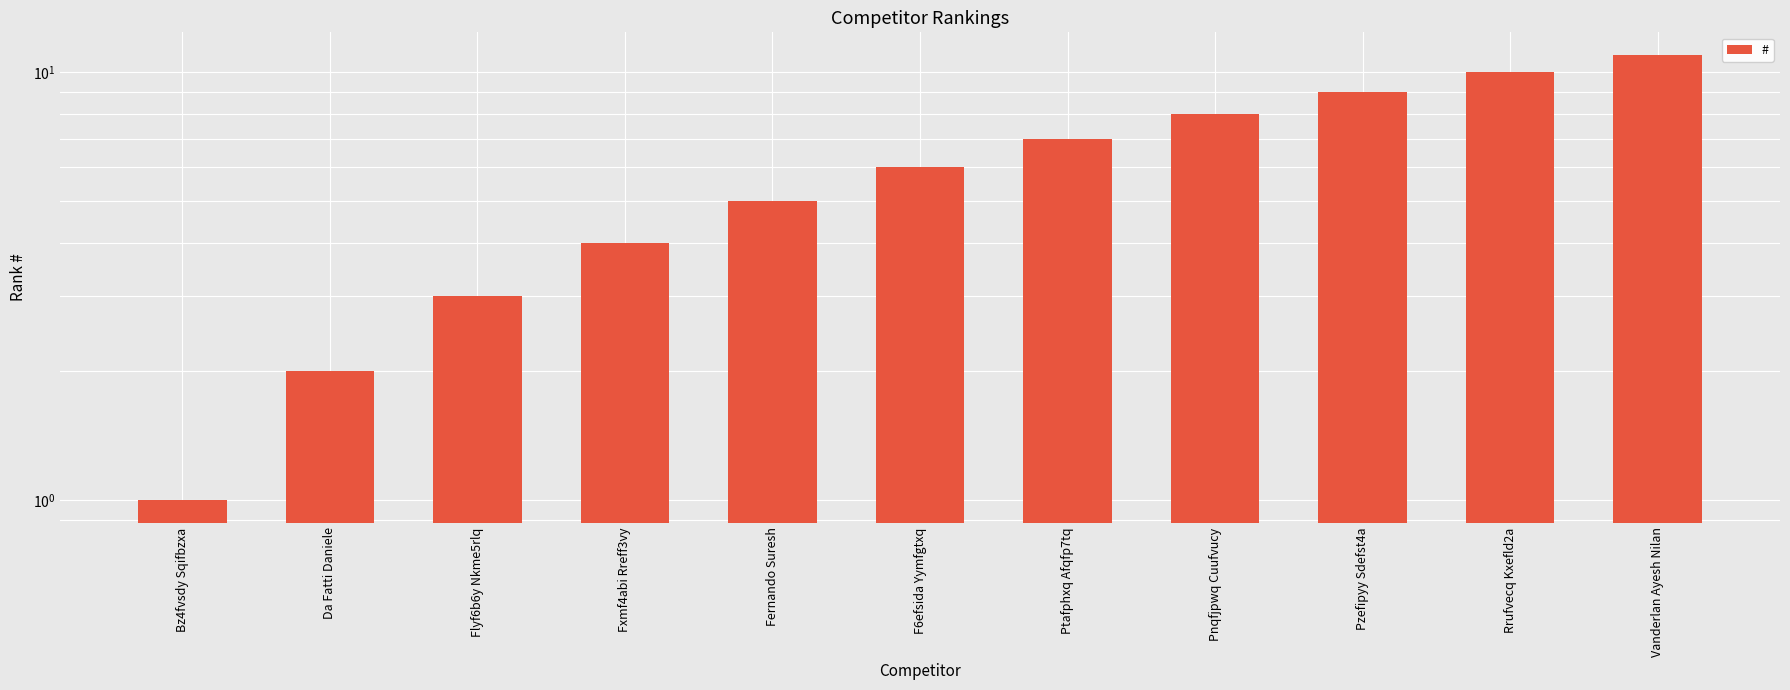

List the labels in order of value, smallest first.

Bz4fvsdy Sqifbzxa, Da Fatti Daniele, Flyf6b6y Nkme5rlq, Fxmf4abi Rreff3vy, Fernando Suresh, F6efsida Yymfgtxq, Ptafphxq Afqfp7tq, Pnqfjpwq Cuufvucy, Pzefipyy Sdefst4a, Rrufvecq Kxefld2a, Vanderlan Ayesh Nilan